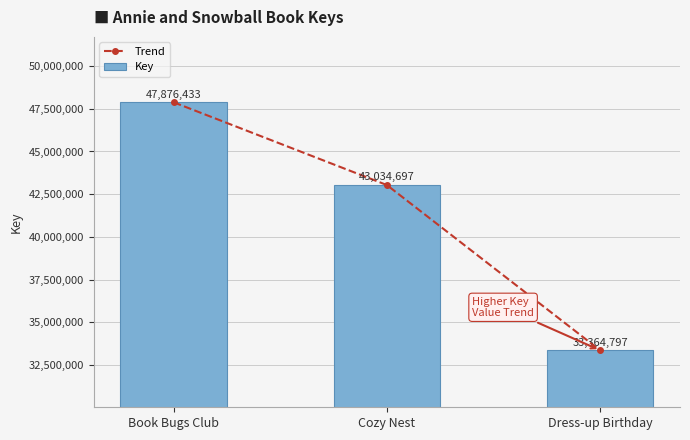

The Trend series shows 47876433 at Book Bugs Club. True or false?

True